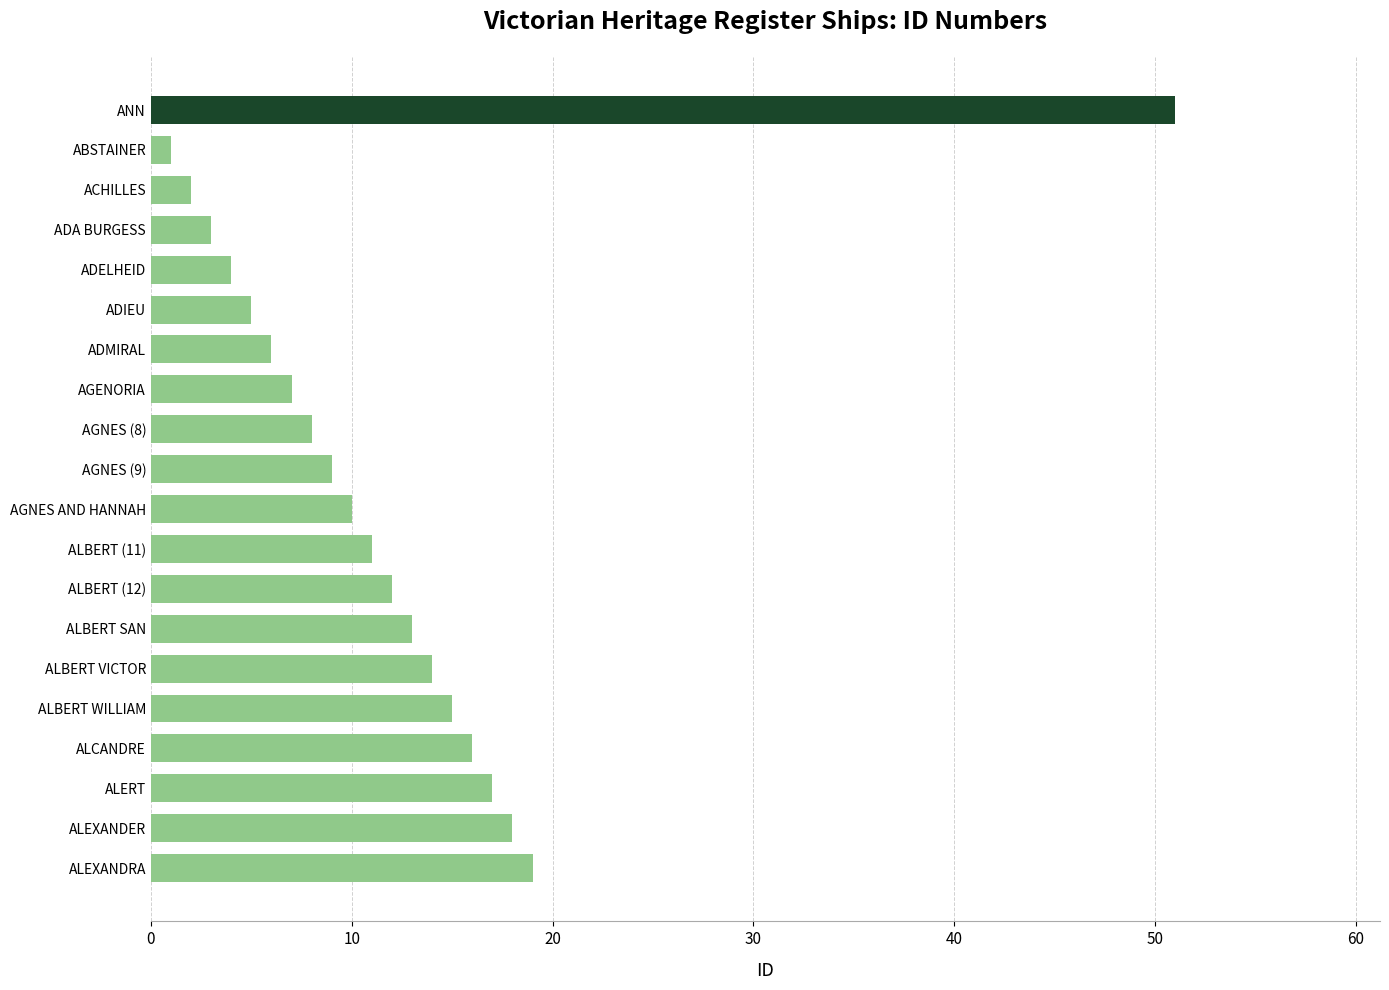

What is the greatest value displayed?

51